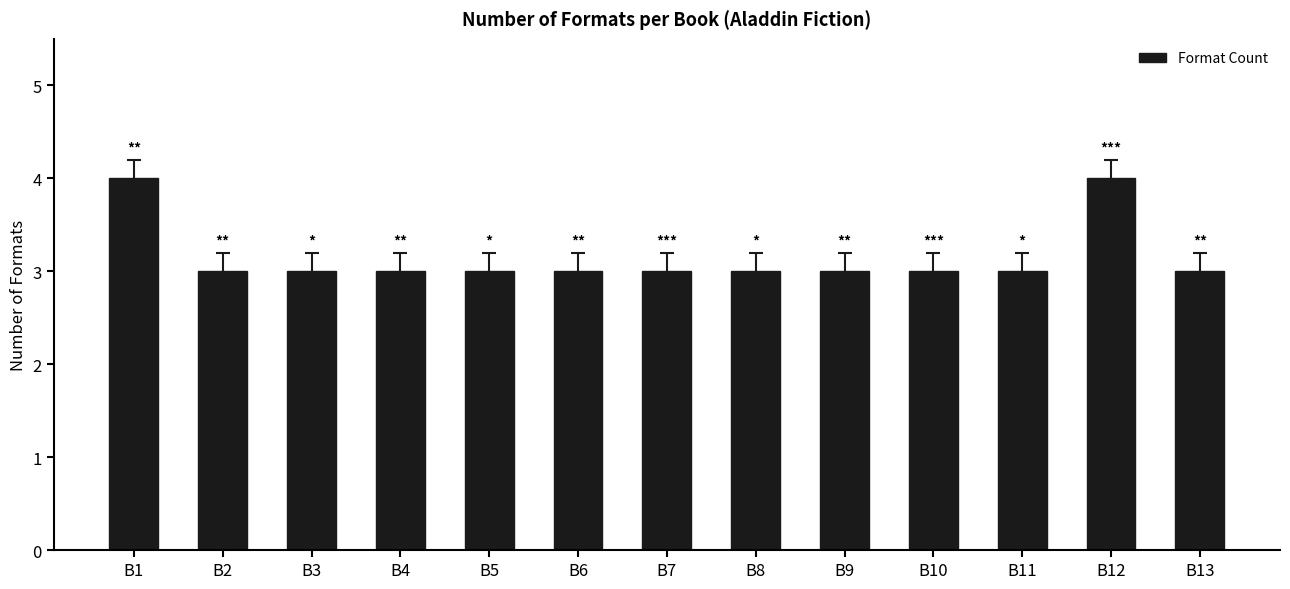

What is the value of the 4th bar from the left?

3